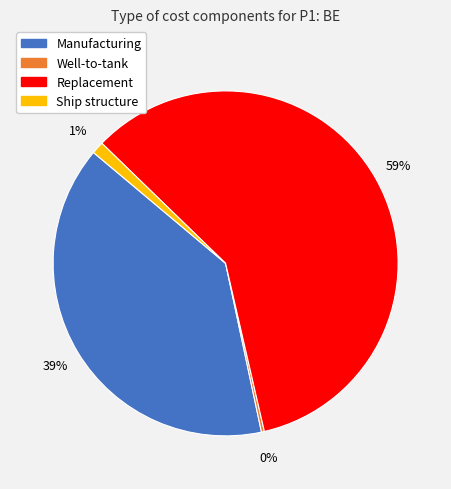

Is there a majority slice in this chart?

Yes